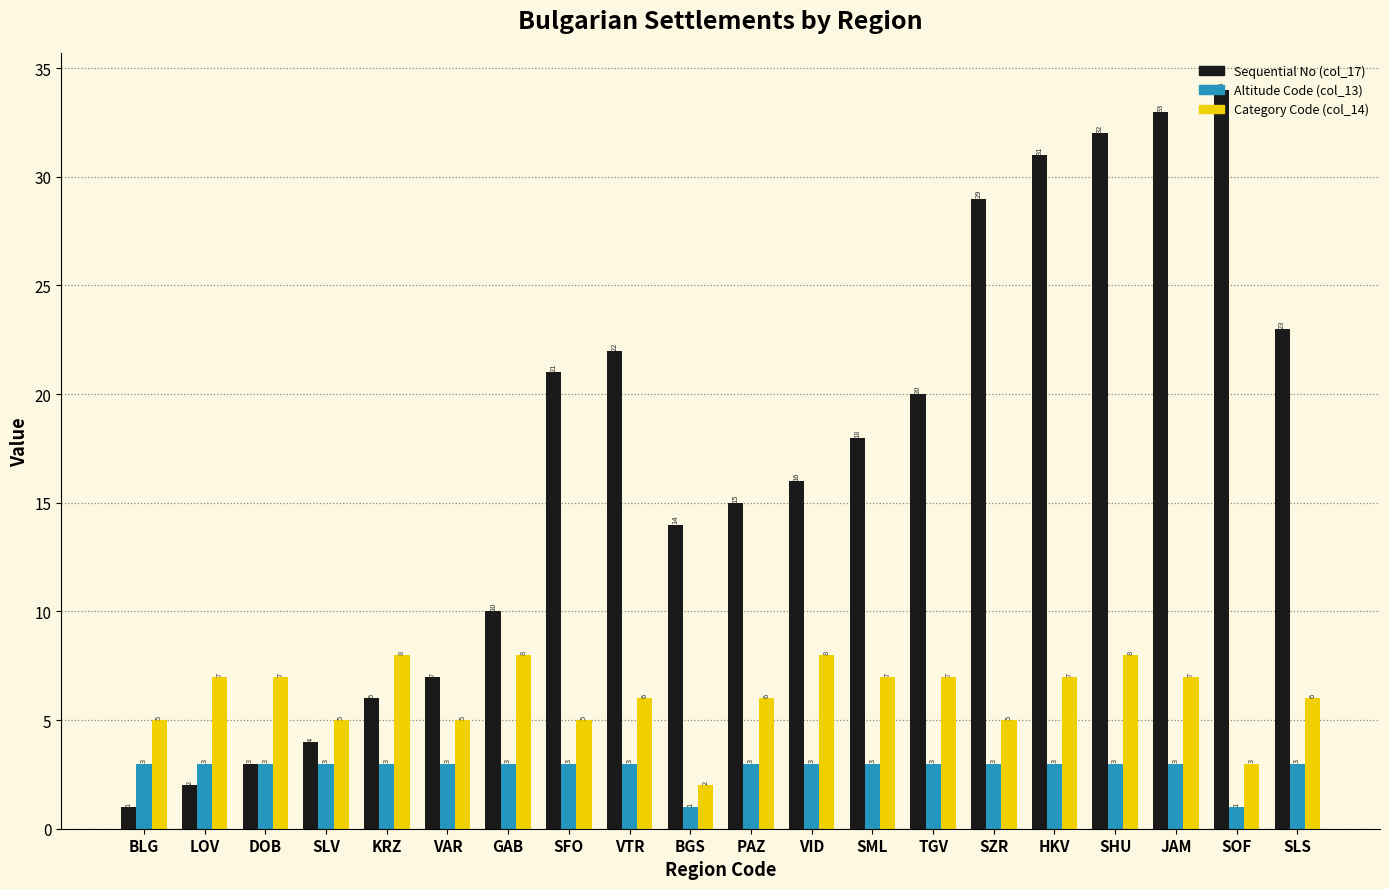

Reading right to left, what are all the values shown in this chart?

Sequential No (col_17): SLS=23	SOF=34	JAM=33	SHU=32	HKV=31	SZR=29	TGV=20	SML=18	VID=16	PAZ=15	BGS=14	VTR=22	SFO=21	GAB=10	VAR=7	KRZ=6	SLV=4	DOB=3	LOV=2	BLG=1
Altitude Code (col_13): SLS=3	SOF=1	JAM=3	SHU=3	HKV=3	SZR=3	TGV=3	SML=3	VID=3	PAZ=3	BGS=1	VTR=3	SFO=3	GAB=3	VAR=3	KRZ=3	SLV=3	DOB=3	LOV=3	BLG=3
Category Code (col_14): SLS=6	SOF=3	JAM=7	SHU=8	HKV=7	SZR=5	TGV=7	SML=7	VID=8	PAZ=6	BGS=2	VTR=6	SFO=5	GAB=8	VAR=5	KRZ=8	SLV=5	DOB=7	LOV=7	BLG=5